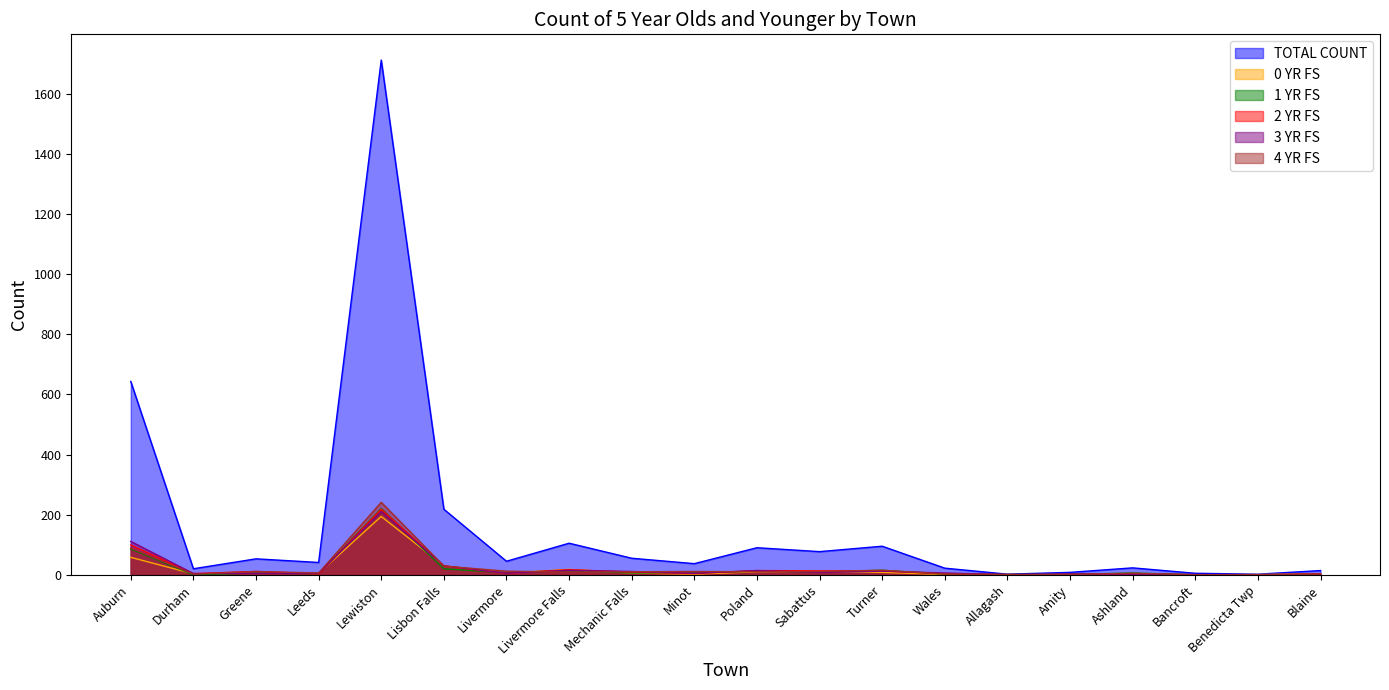

True or false: 0 YR FS has more than 0 points higher than both neighbors.

True